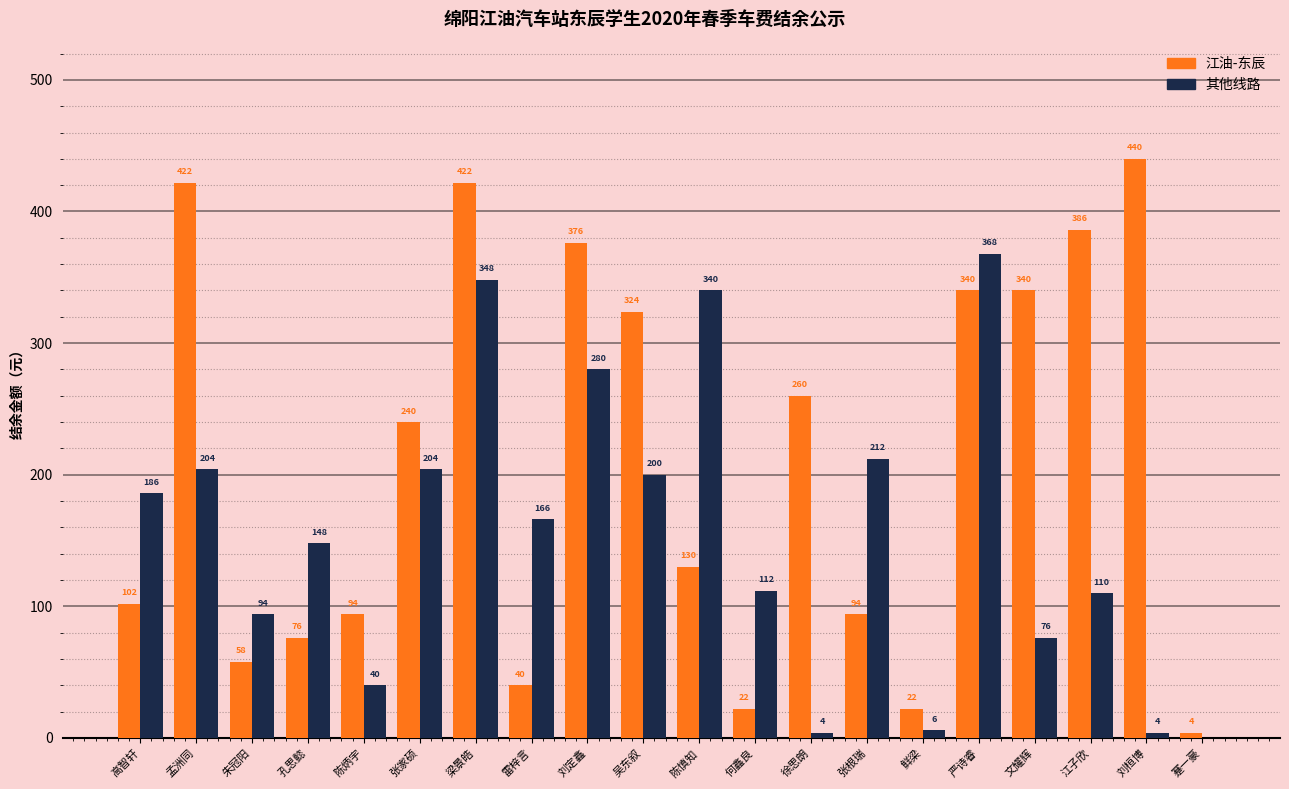

The 江油-东辰 series shows 440 at 刘桓博. True or false?

True